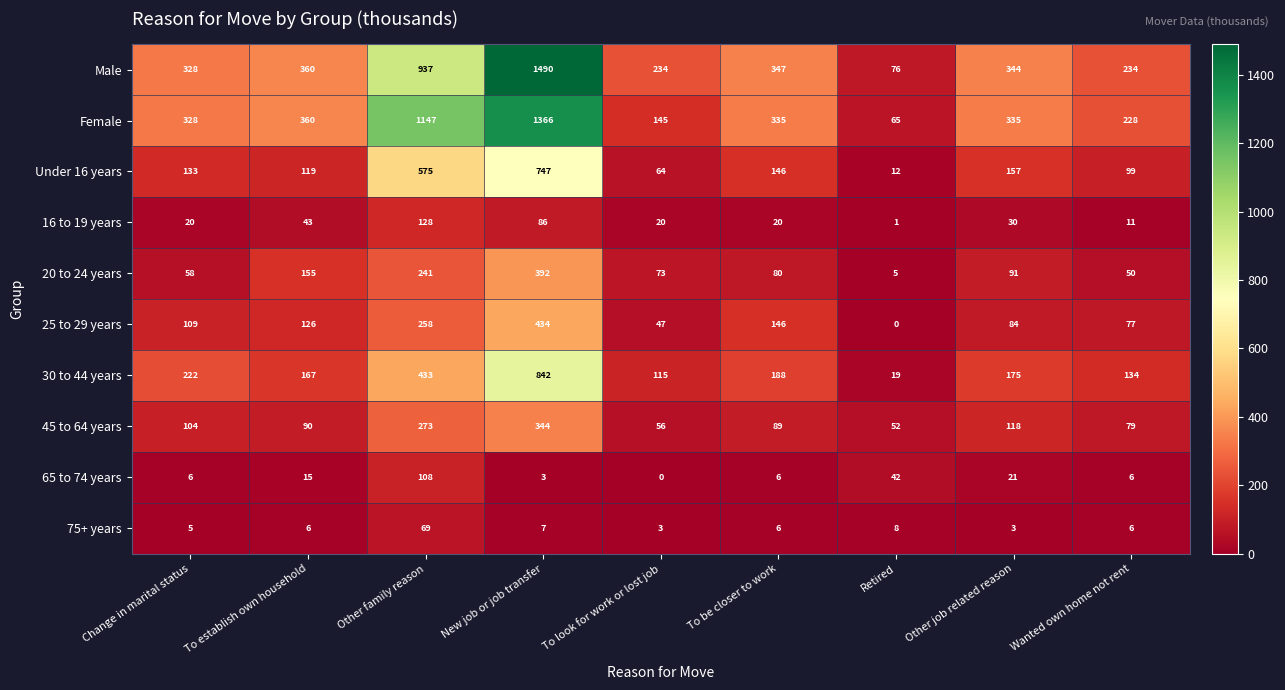

True or false: Male has a value of 124 at Retired.

False